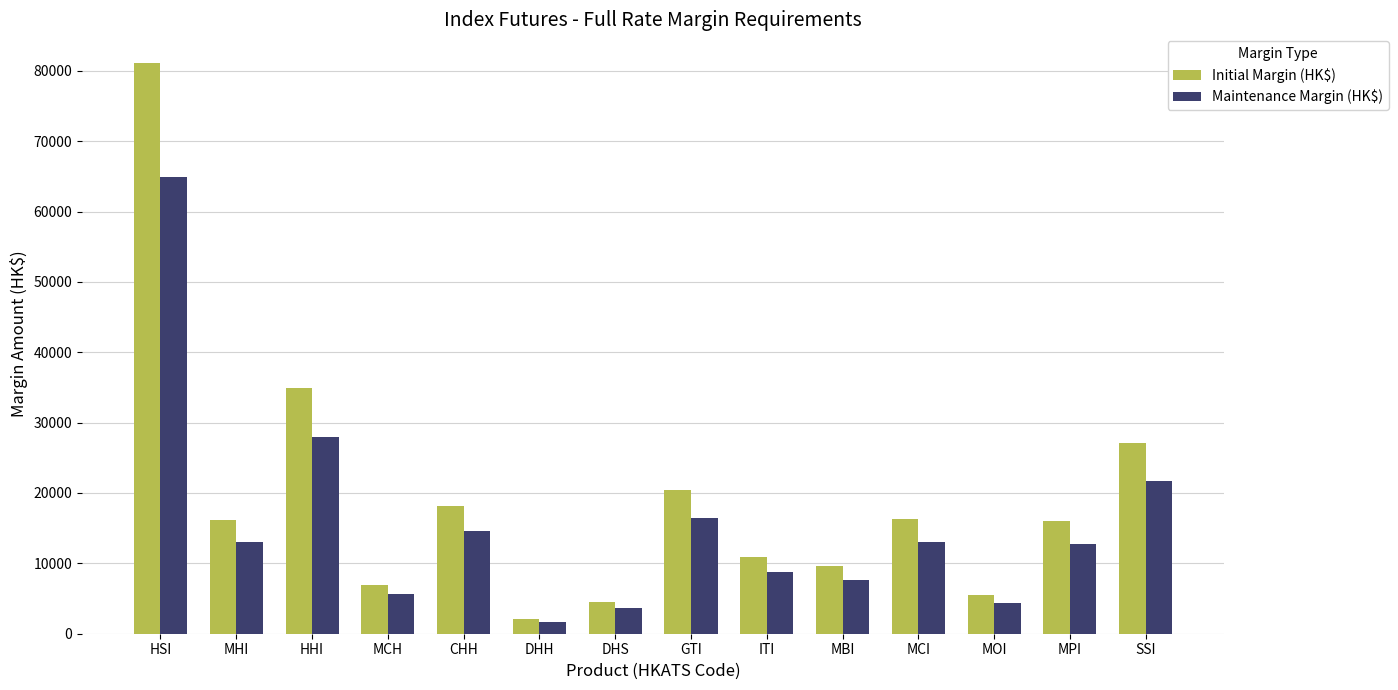

What are all the series names shown in the legend?

Initial Margin (HK$), Maintenance Margin (HK$)